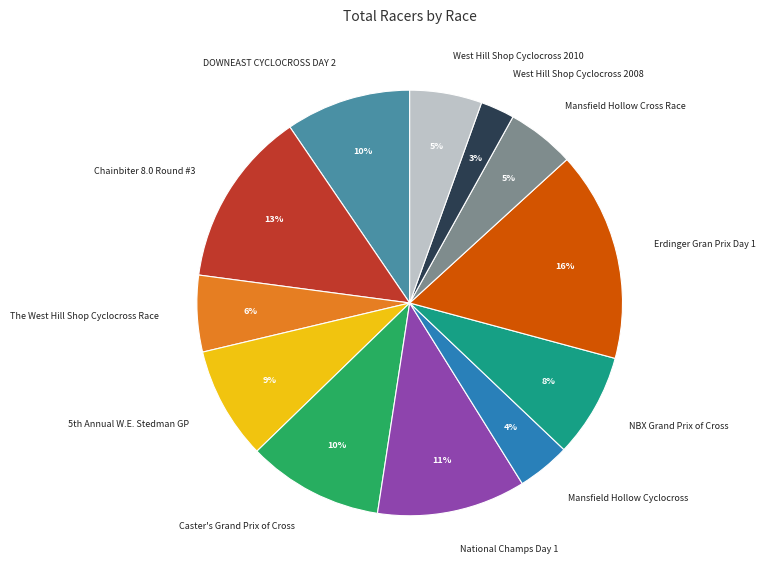

The Chainbiter 8.0 Round #3 slice represents 13% of the pie. True or false?

True